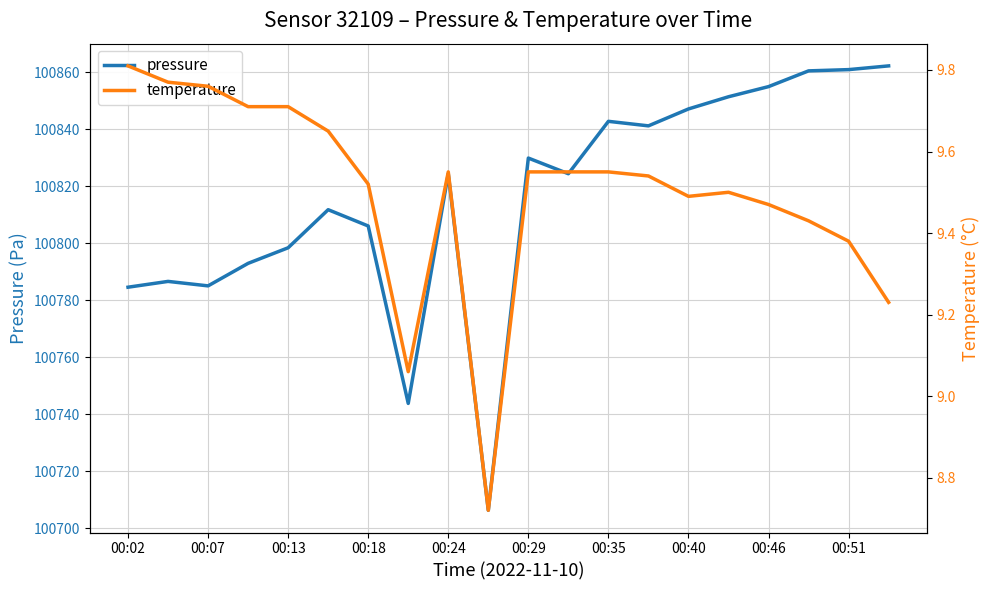

The pressure series shows 100829.9 at 00:29. True or false?

True